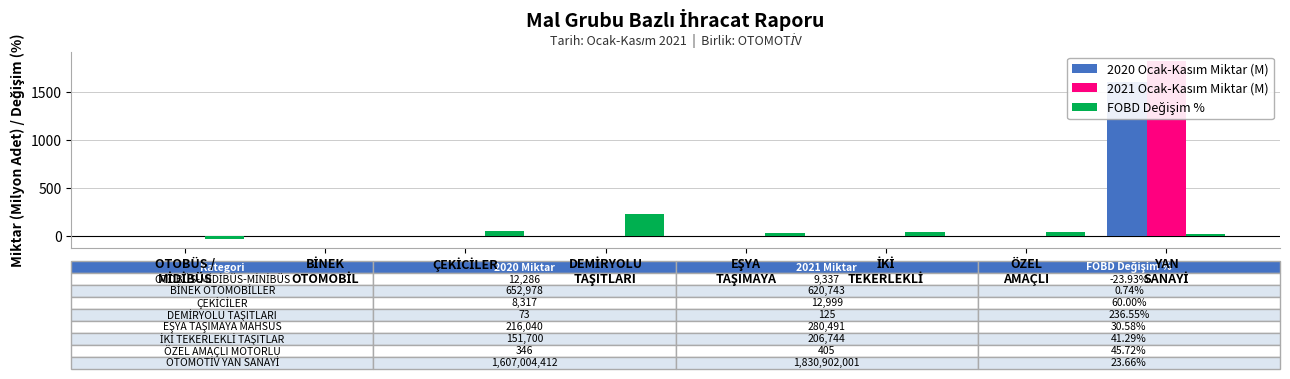

How many groups of bars are there?

8